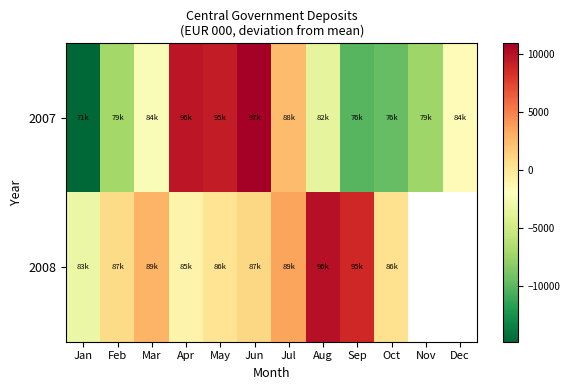

Between Apr and Sep, which series saw the biggest shift?

2007